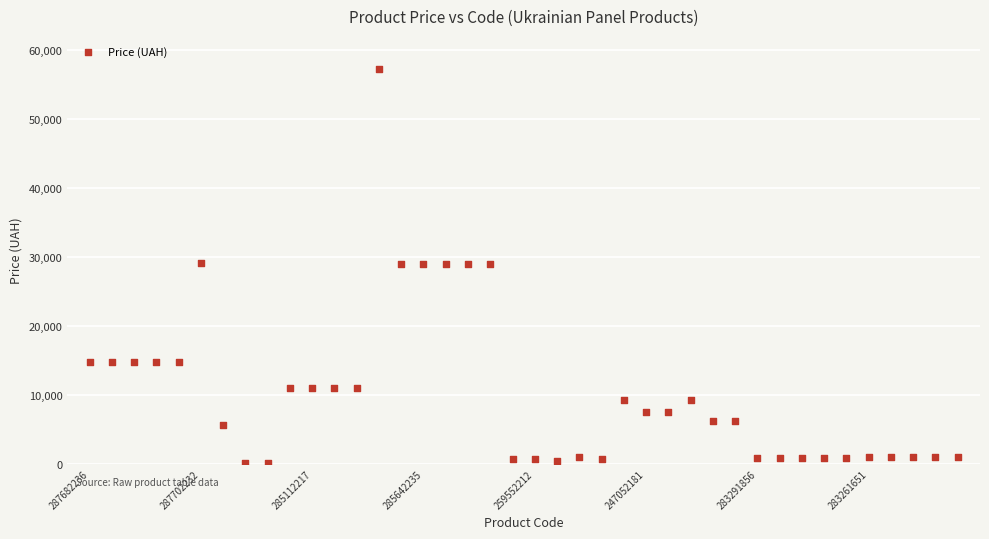

What is the range of Y values (max minus min)?

57146.2